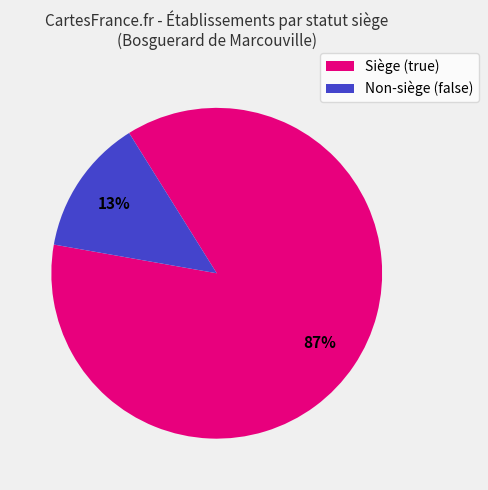

Does any single category account for the majority?

Yes